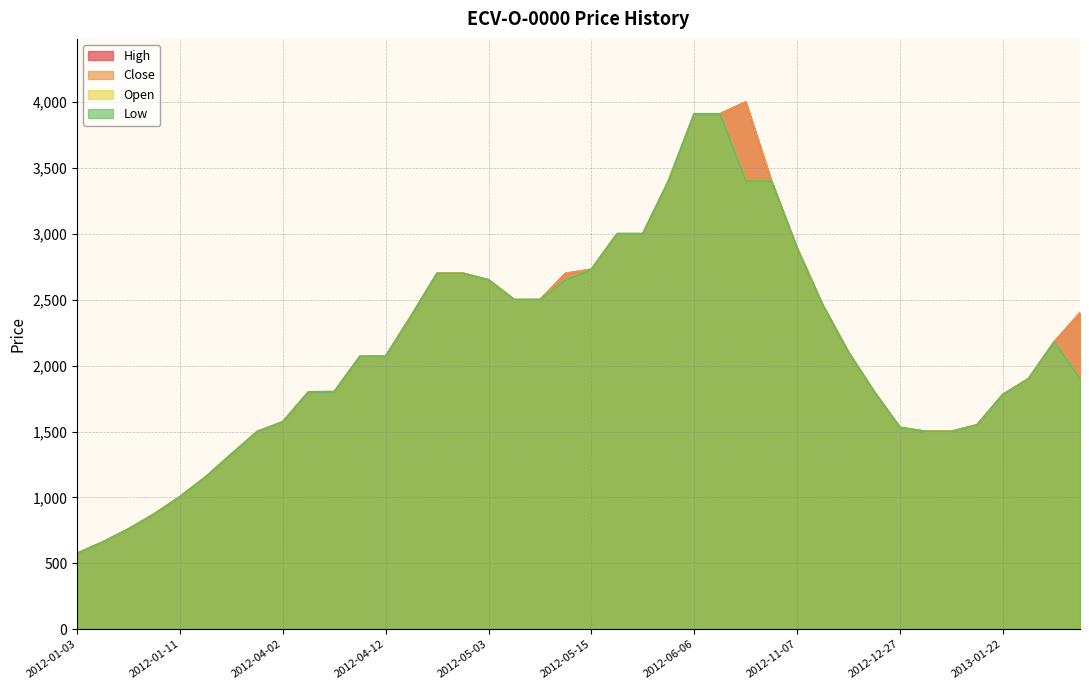

What is the smallest value displayed?

575